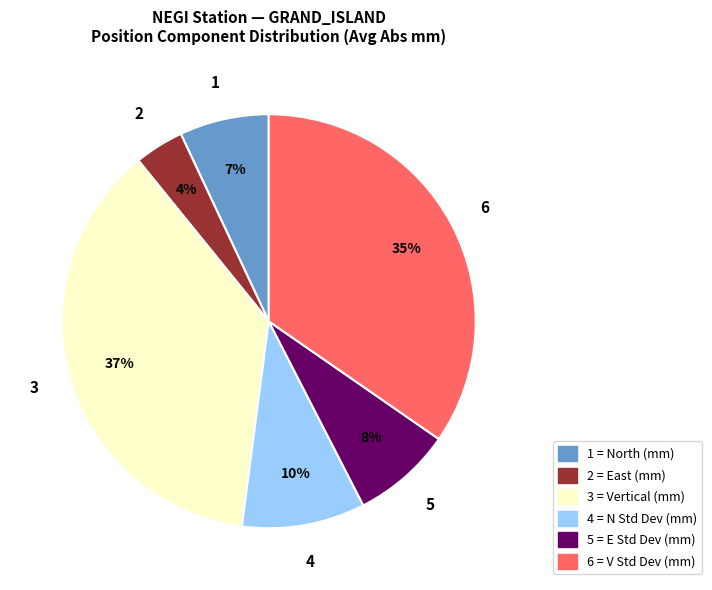

Between 4 and 3, which is larger?

3